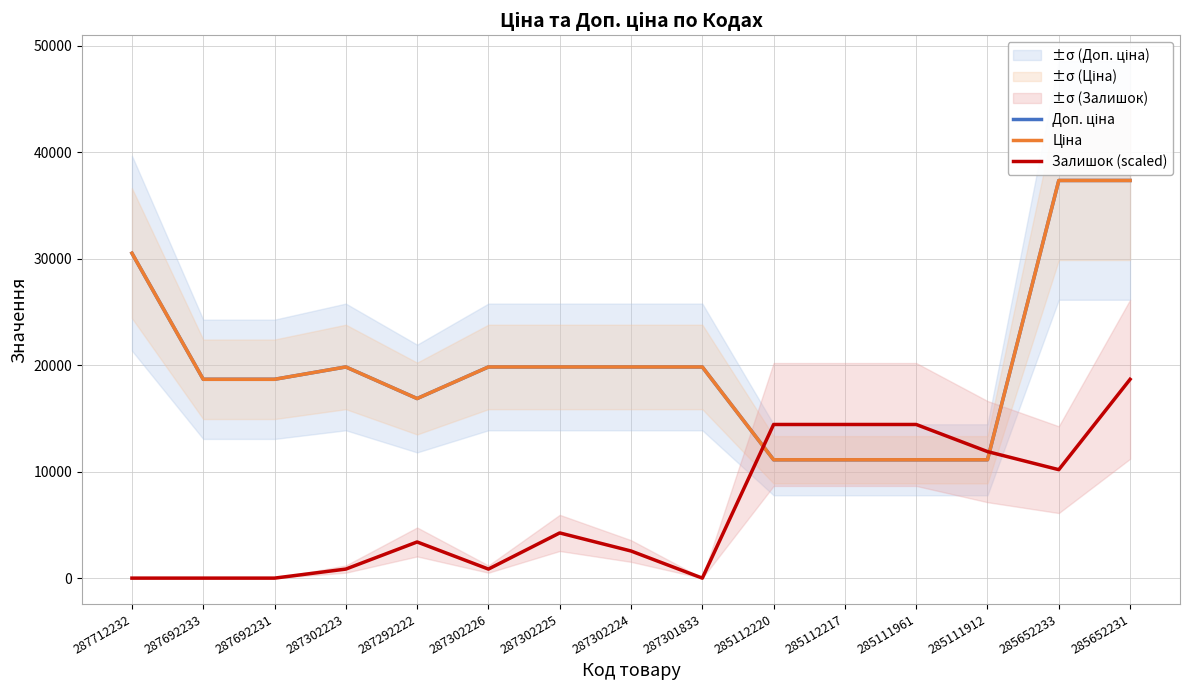

What is the average value of the Залишок (scaled) series?

6393.6